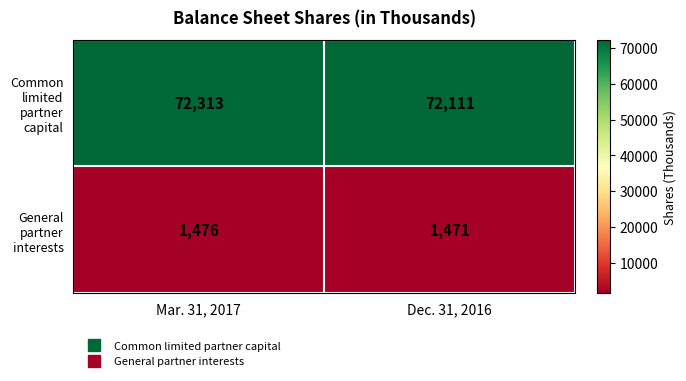

Read the Common limited partner capital value at Dec. 31, 2016, to the nearest 50.

72100